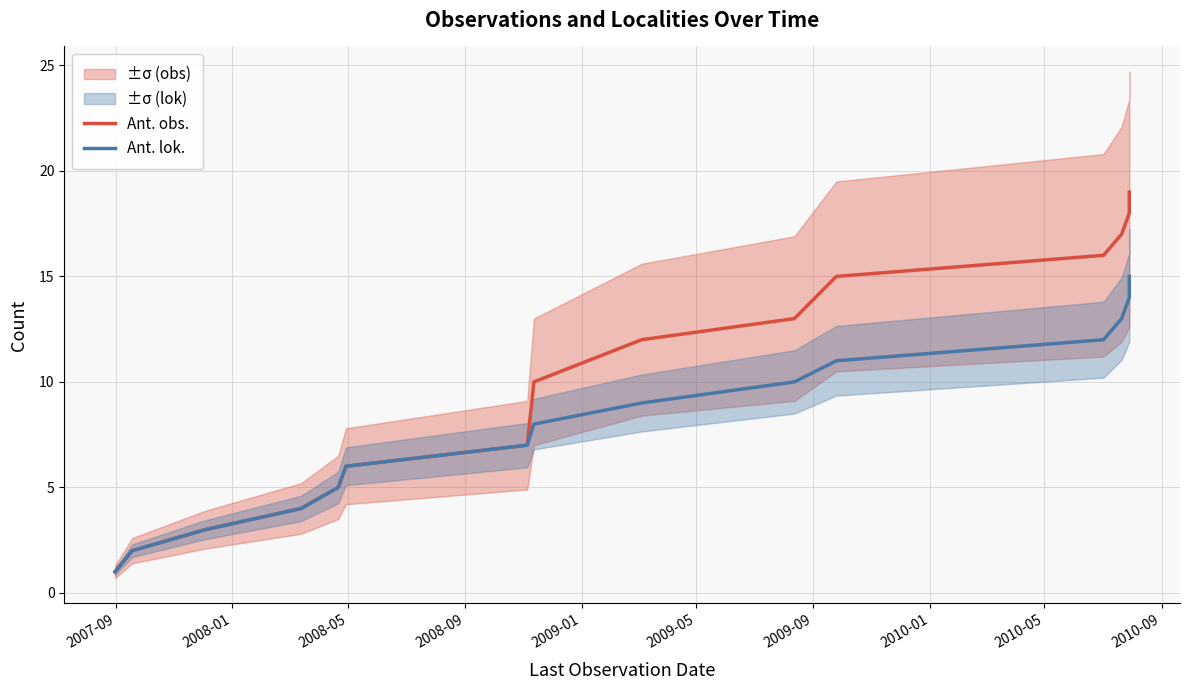

How many categories are shown in the chart?

15